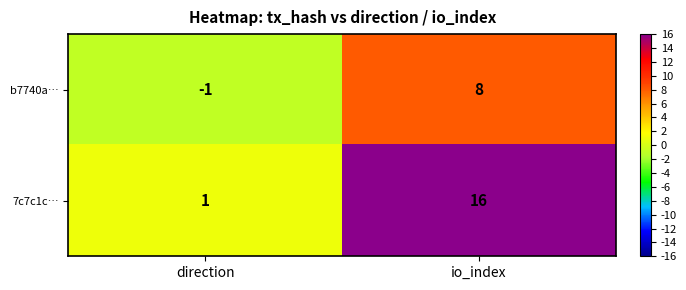

At which label does 7c7c1c… reach its peak?

io_index